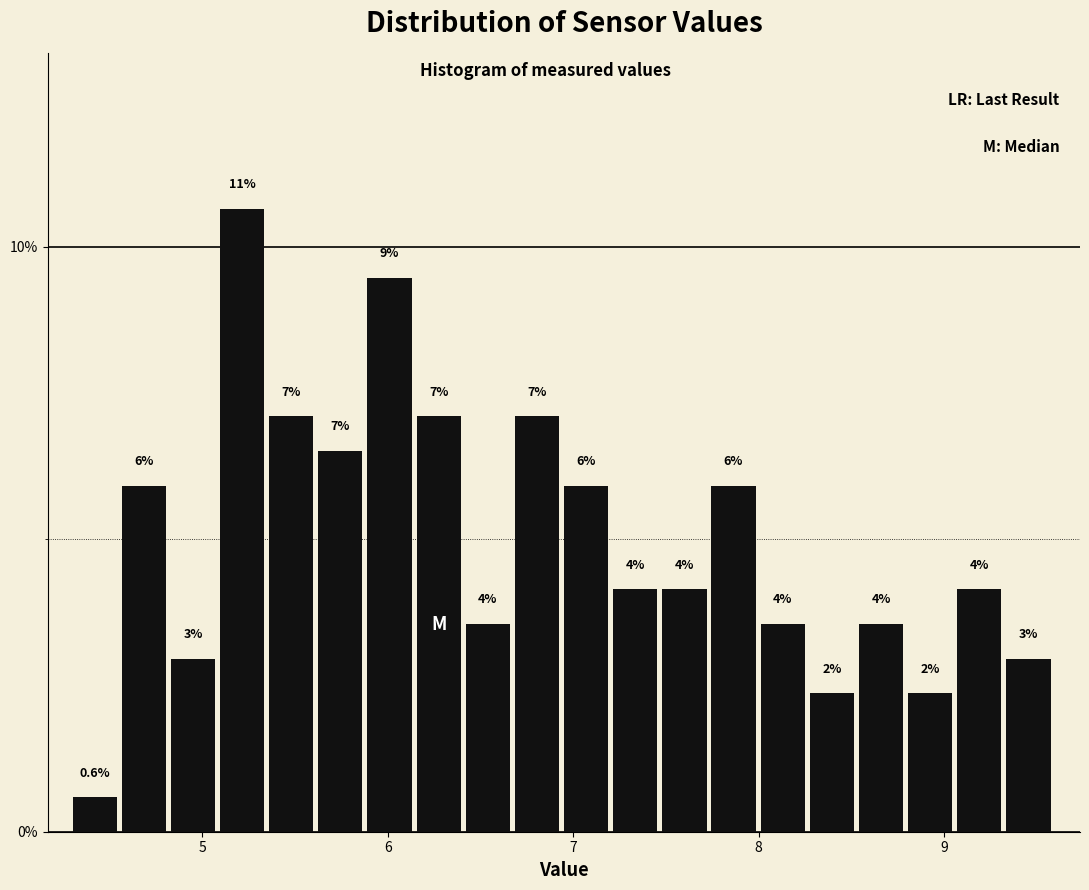

Around what value on the x-axis is the tallest bar? Give the approximate position of its centre, as read against the axis.

5.2